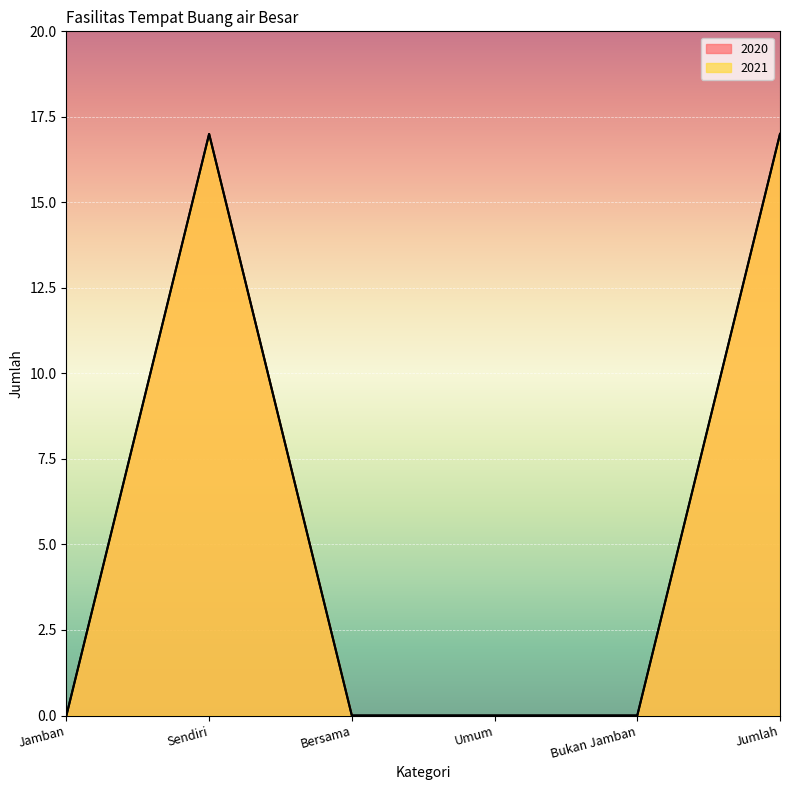

The value of 2020 at Bukan Jamban is 0. True or false?

True